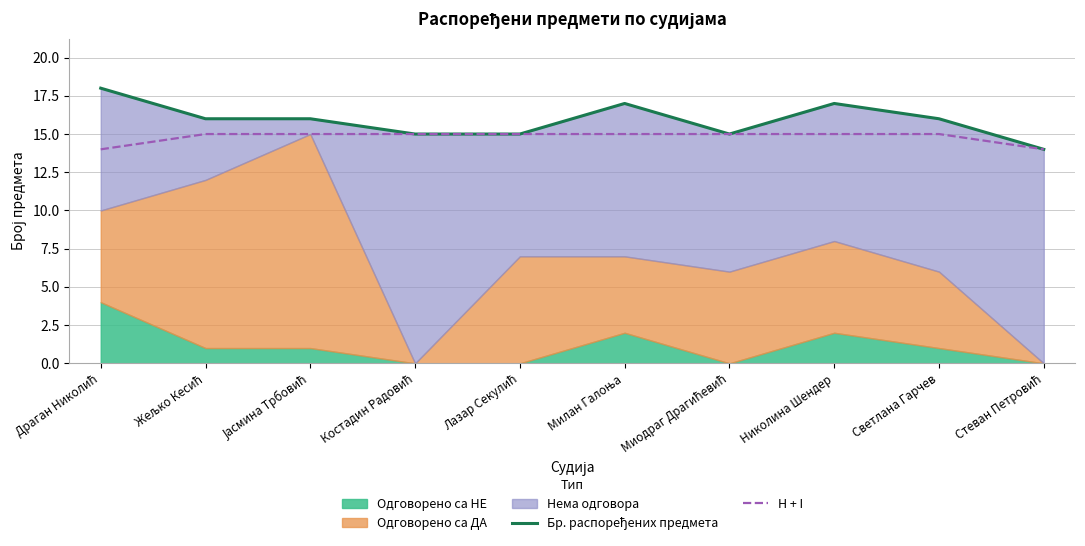

The value of H + I at Жељко Кесић is 15. True or false?

True